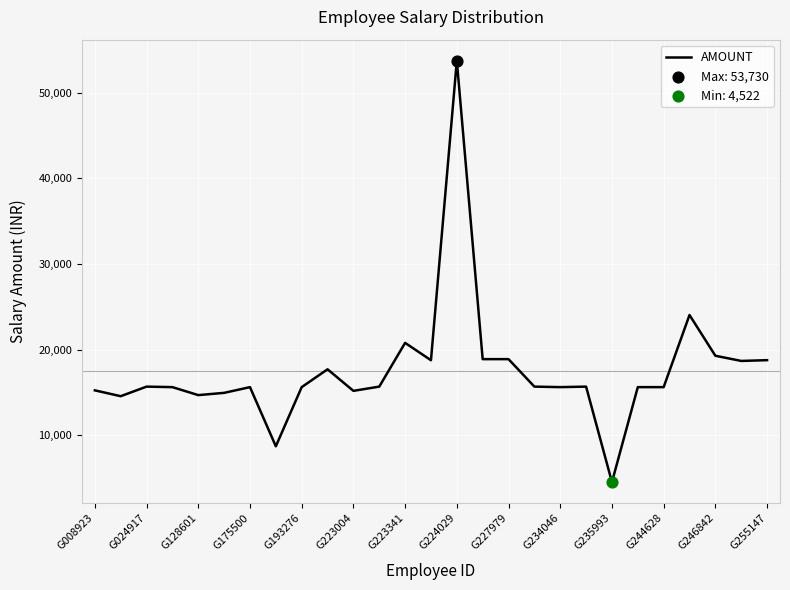

What is the smallest value displayed?

4522